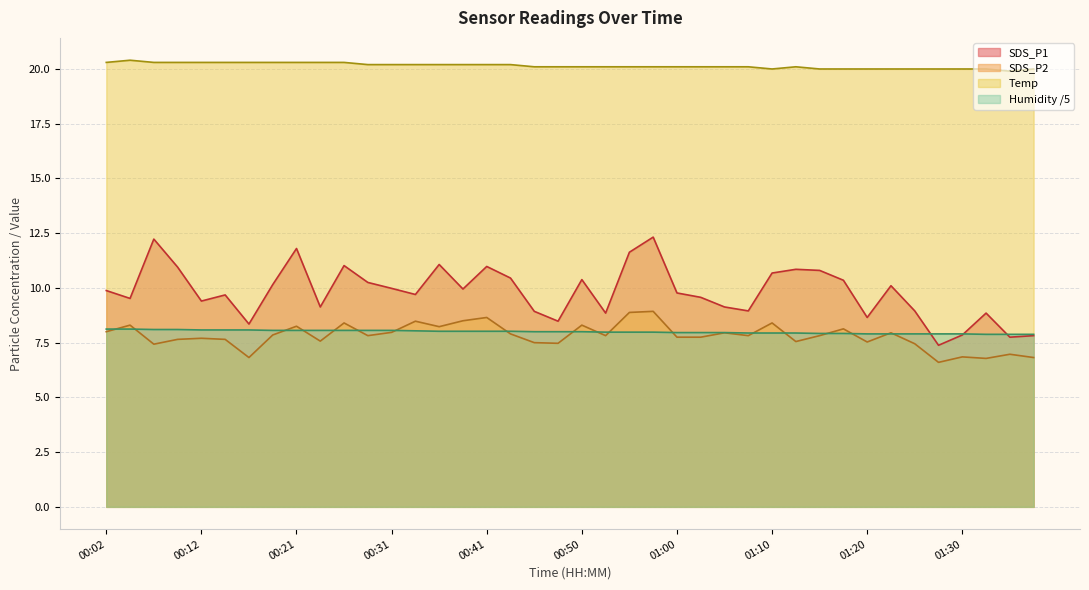

What is the greatest value displayed?

20.4